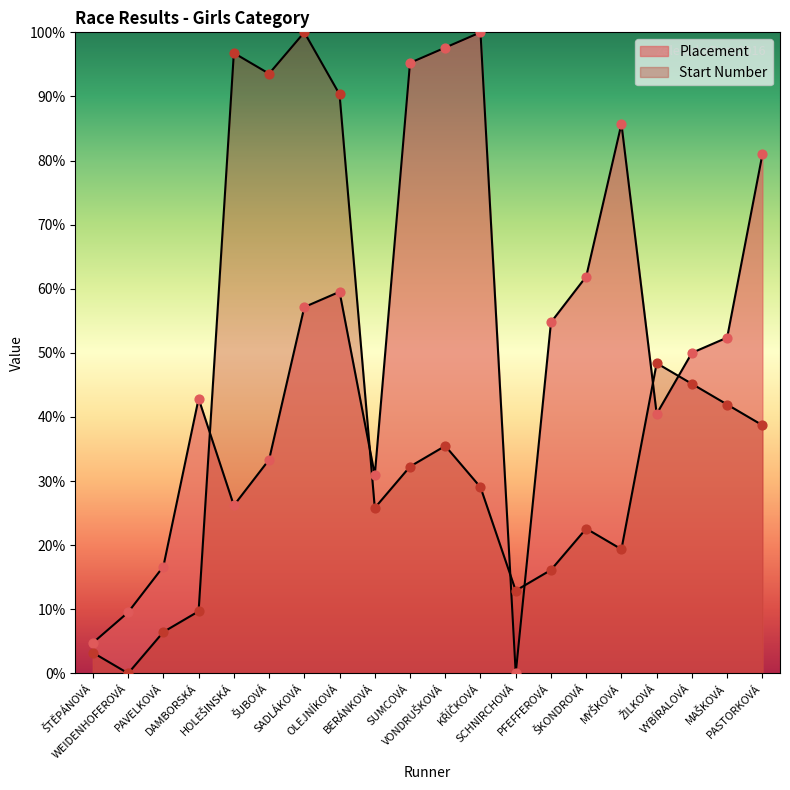

Which series has the largest Y range (max minus min)?

Placement